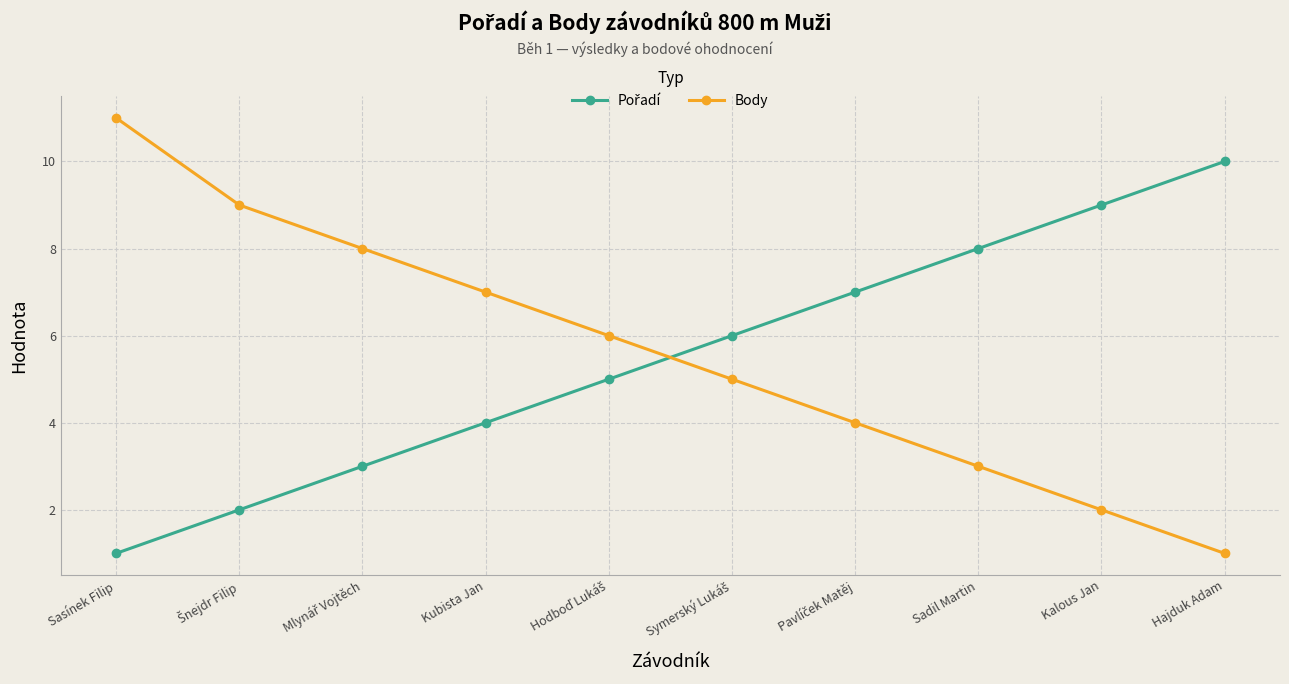

True or false: Body has more than 2 points higher than both neighbors.

False